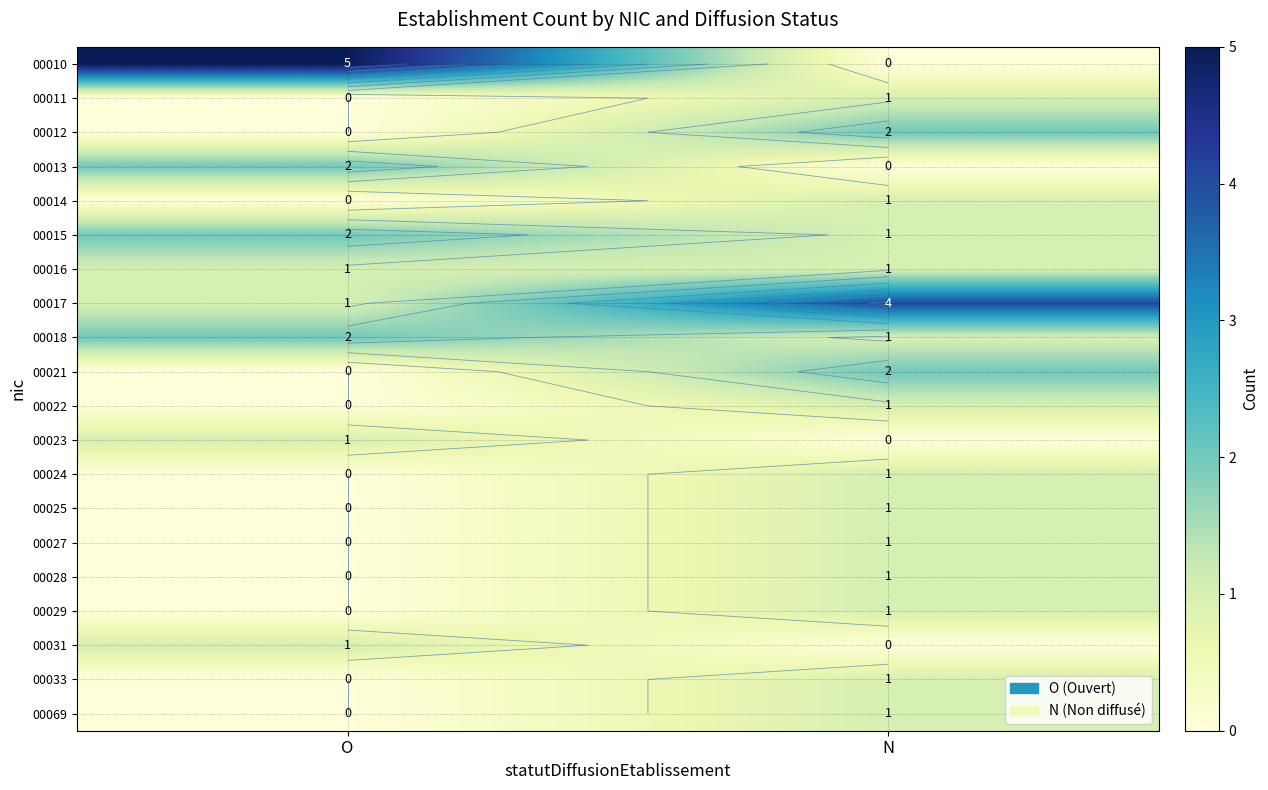

Rank the series at O from highest to lowest value.

00010, 00013, 00015, 00018, 00016, 00017, 00023, 00031, 00011, 00012, 00014, 00021, 00022, 00024, 00025, 00027, 00028, 00029, 00033, 00069